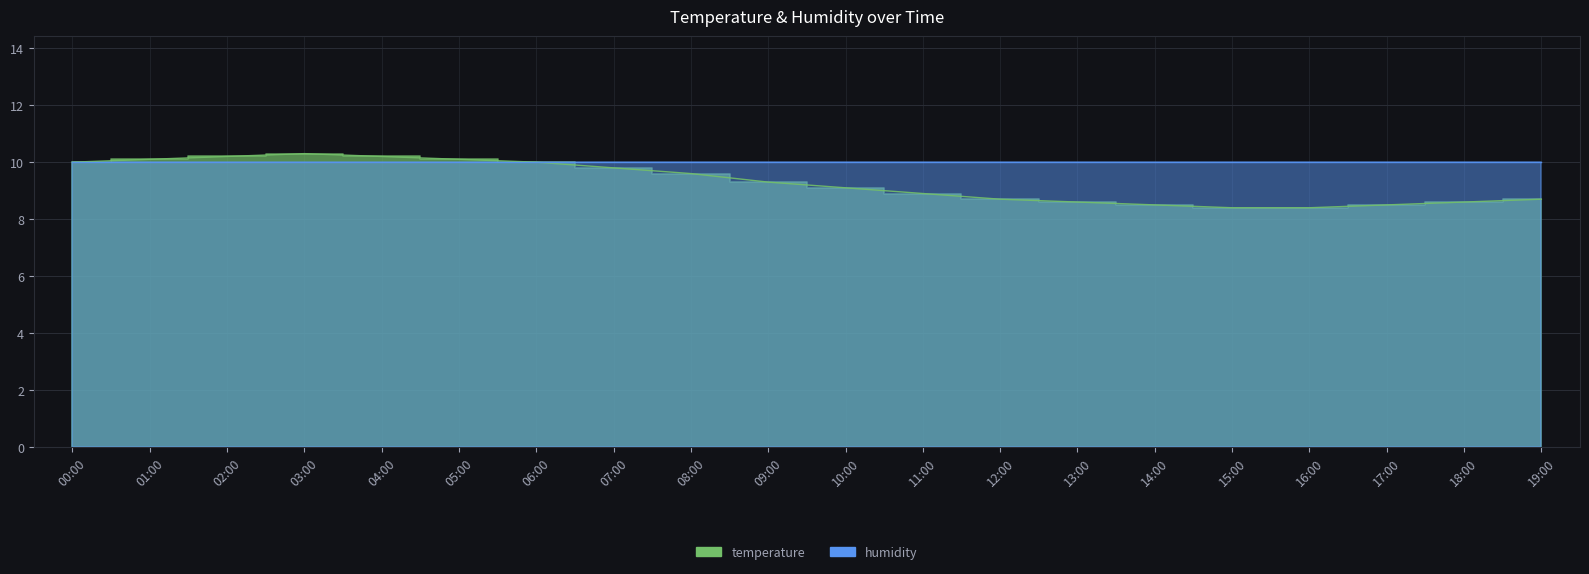

Which label corresponds to the largest value in the chart?

03:00